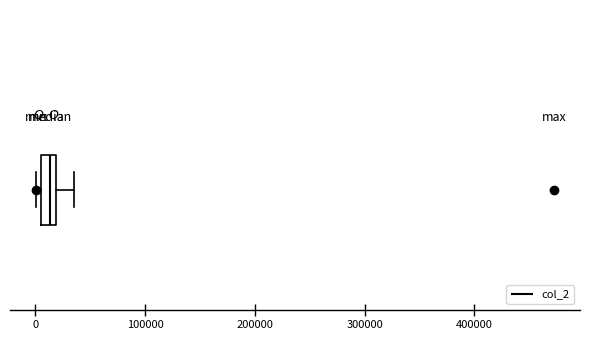

Where does the right whisker of the box end on the x-axis? The values are not printed on the chart, so give them approximately, as read against the axis.

40000